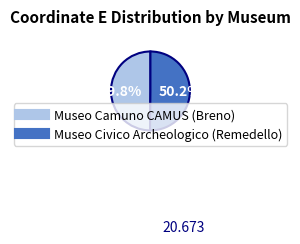

True or false: Museo Civico Archeologico (Remedello) accounts for 40% of the total.

False